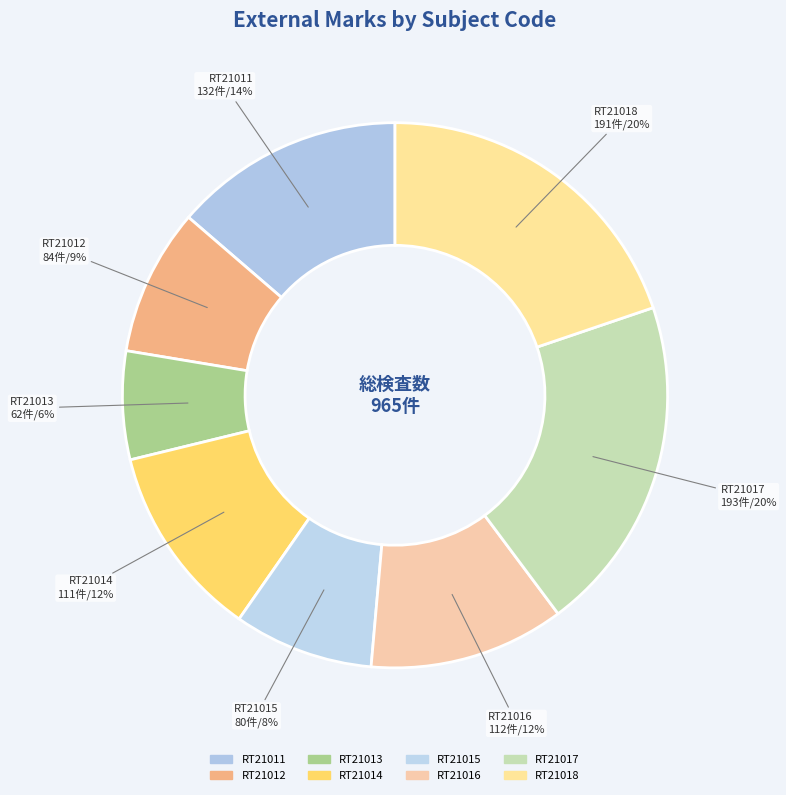

Count the number of slices in the pie.

8